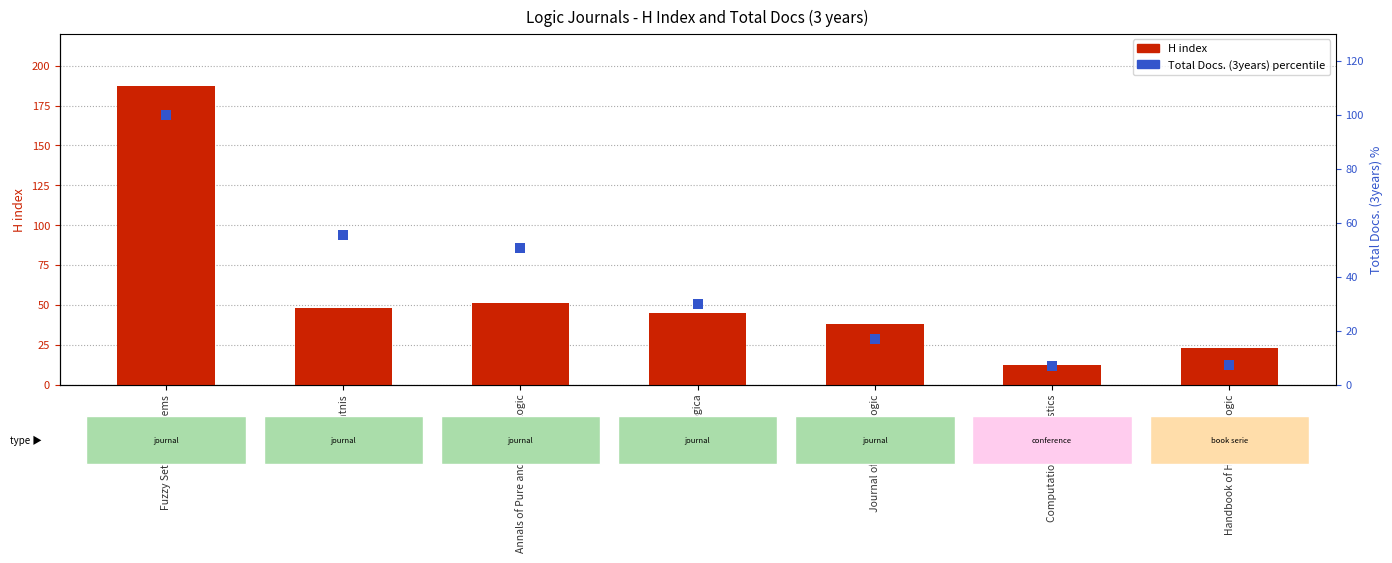

Which series reaches the maximum Y coordinate?

H index